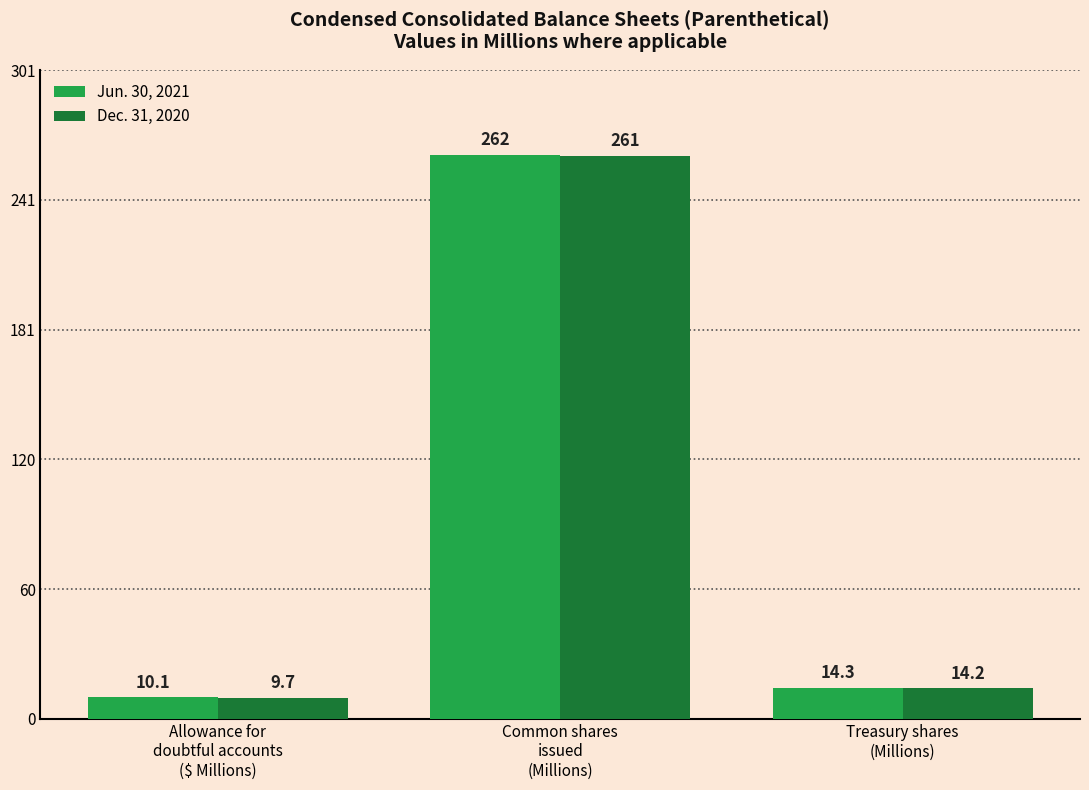

Which series has the largest range (max minus min)?

Jun. 30, 2021